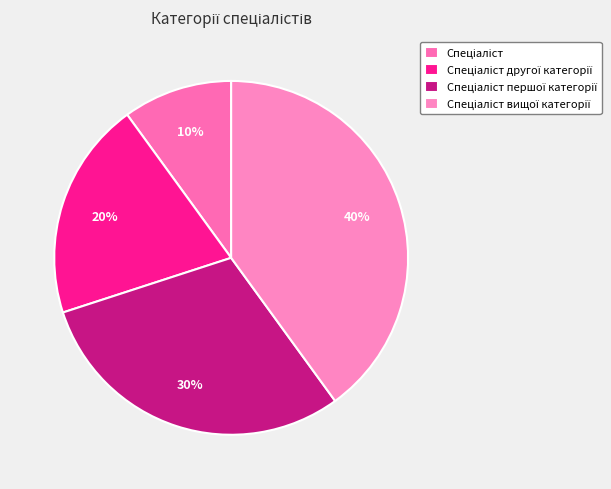

How many segments does this pie chart have?

4